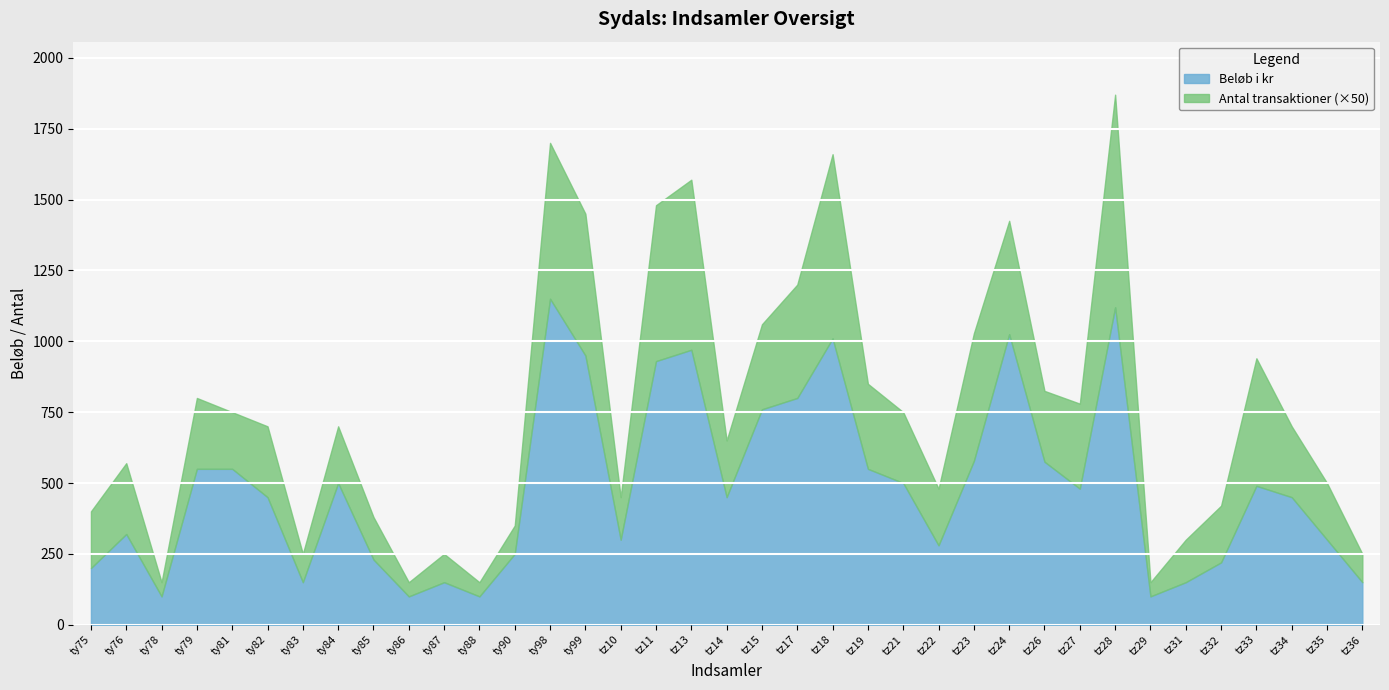

Reading left to right, extract all data points from this chart.

Beløb i kr: ty75=200	ty76=320	ty78=100	ty79=550	ty81=550	ty82=450	ty83=150	ty84=500	ty85=230	ty86=100	ty87=150	ty88=100	ty90=250	ty98=1150	ty99=950	tz10=300	tz11=930	tz13=970	tz14=450	tz15=760	tz17=800	tz18=1010	tz19=550	tz21=500	tz22=280	tz23=578	tz24=1025	tz26=575	tz27=480	tz28=1120	tz29=100	tz31=150	tz32=220	tz33=490	tz34=450	tz35=300	tz36=150
Antal transaktioner: ty75=4	ty76=5	ty78=1	ty79=5	ty81=4	ty82=5	ty83=2	ty84=4	ty85=3	ty86=1	ty87=2	ty88=1	ty90=2	ty98=11	ty99=10	tz10=3	tz11=11	tz13=12	tz14=4	tz15=6	tz17=8	tz18=13	tz19=6	tz21=5	tz22=4	tz23=9	tz24=8	tz26=5	tz27=6	tz28=15	tz29=1	tz31=3	tz32=4	tz33=9	tz34=5	tz35=4	tz36=2